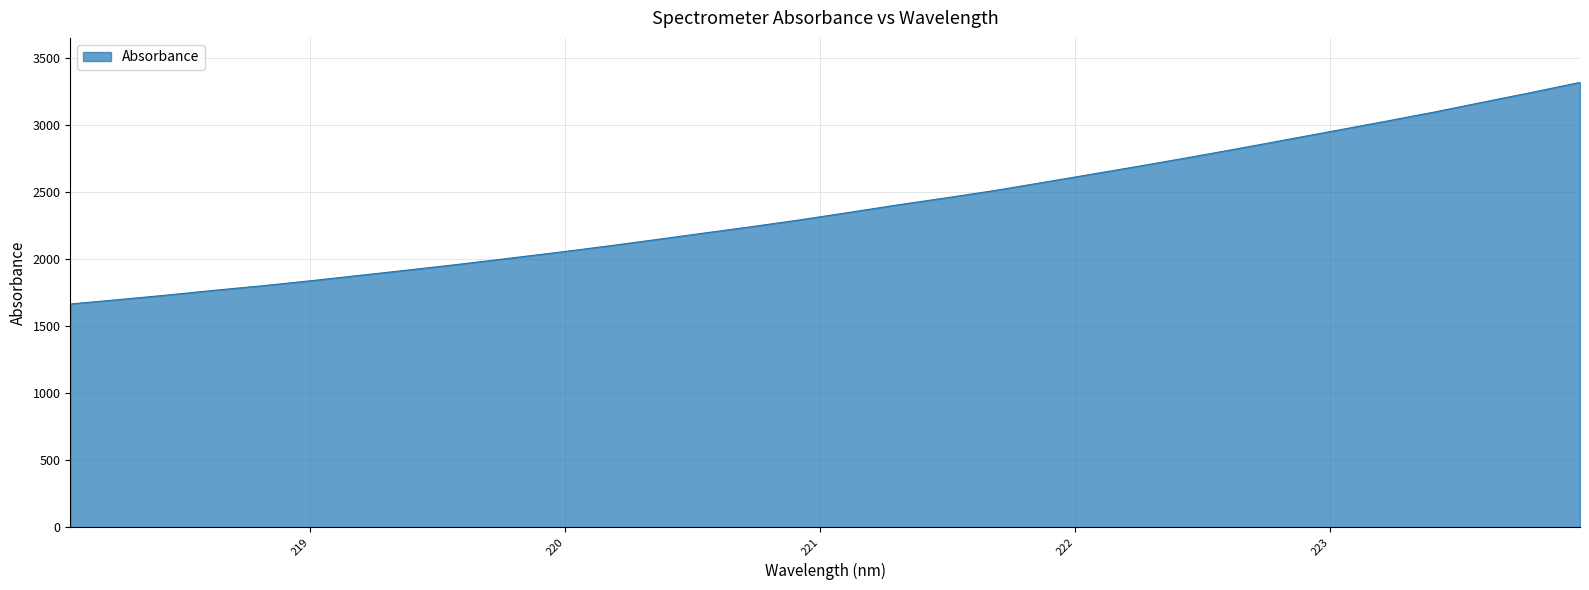

What is the difference between the maximum and minimum values?

1652.1